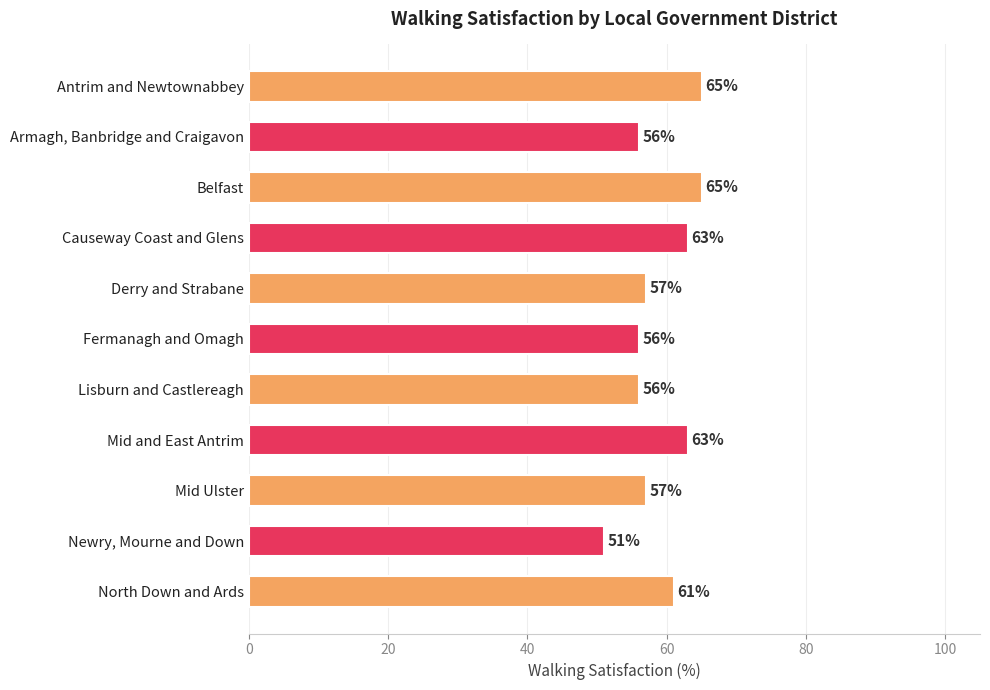

What is the maximum value shown in the chart?

65